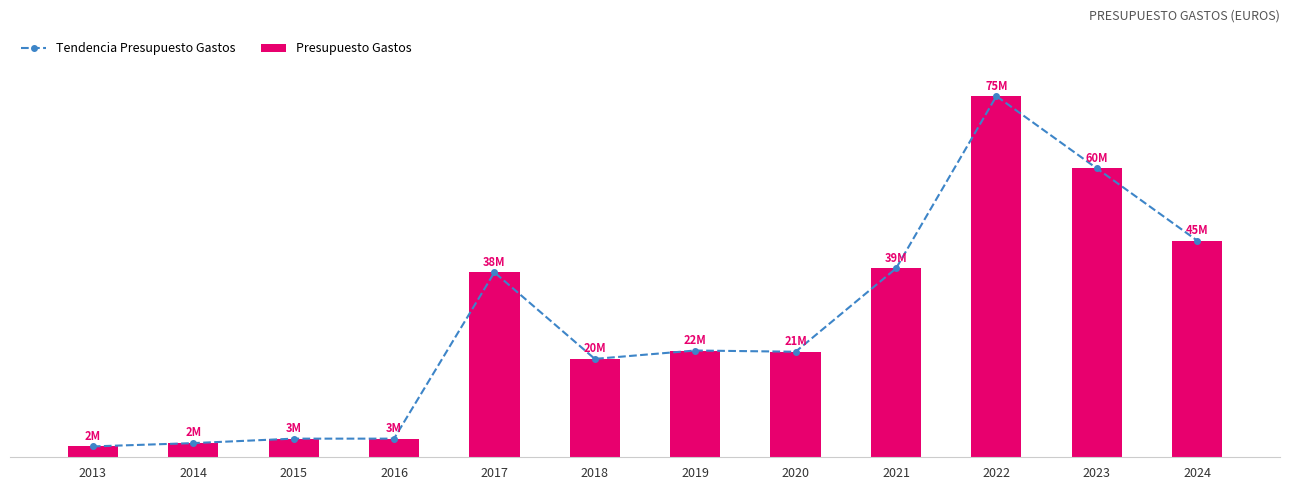

At which label is Presupuesto Gastos closest to 38627941?

2017